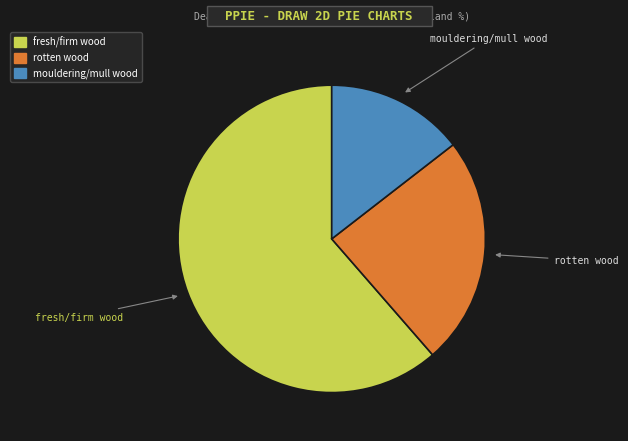

True or false: fresh/firm wood accounts for 61% of the total.

True